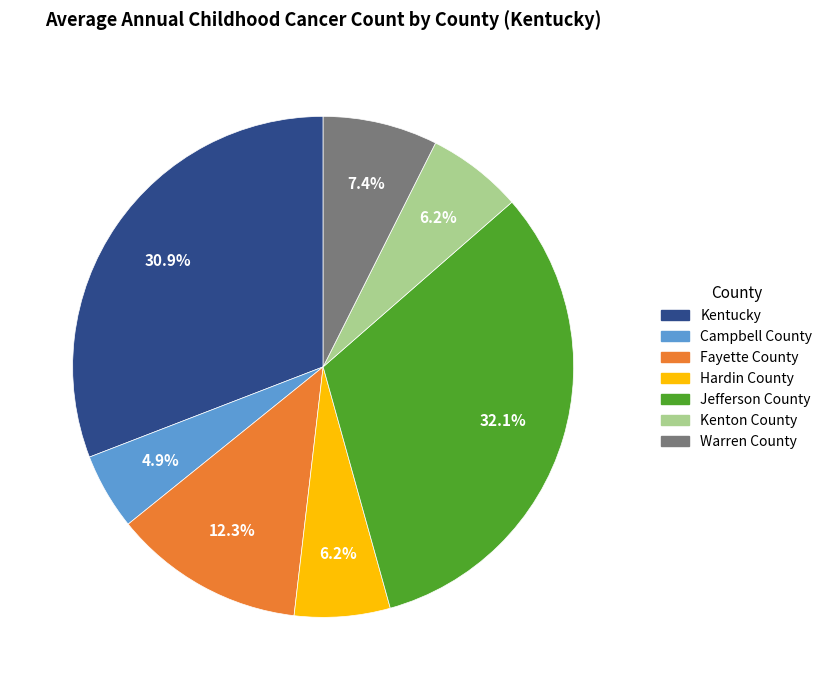

What percentage is the Kentucky slice, to the nearest percent?

31%